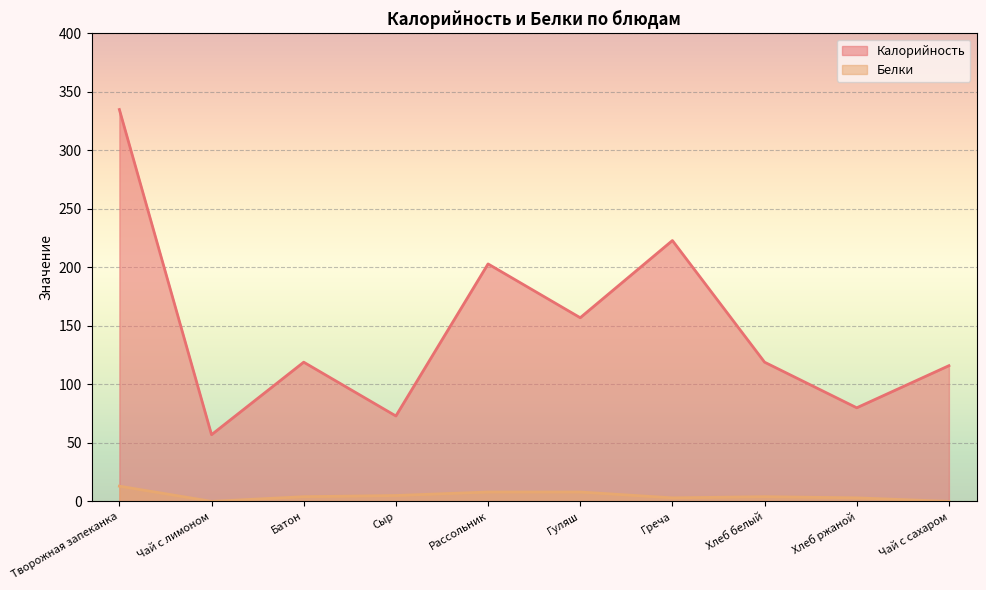

What is the difference between the highest and lowest values at Рассольник?

195